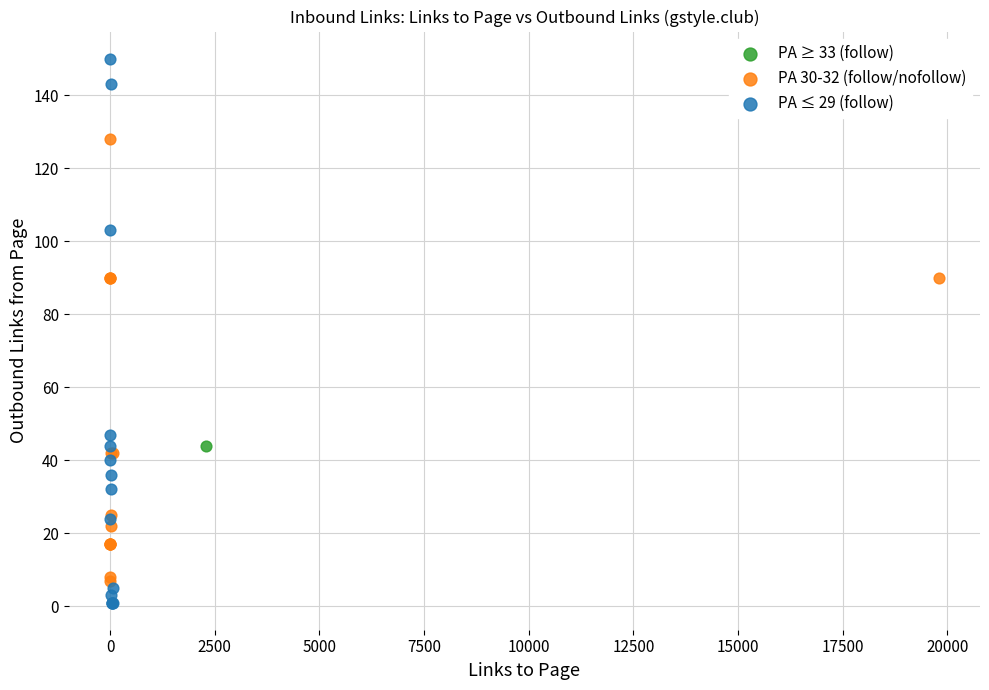

Which series contains the highest Y value?

PA ≤ 29 (follow)